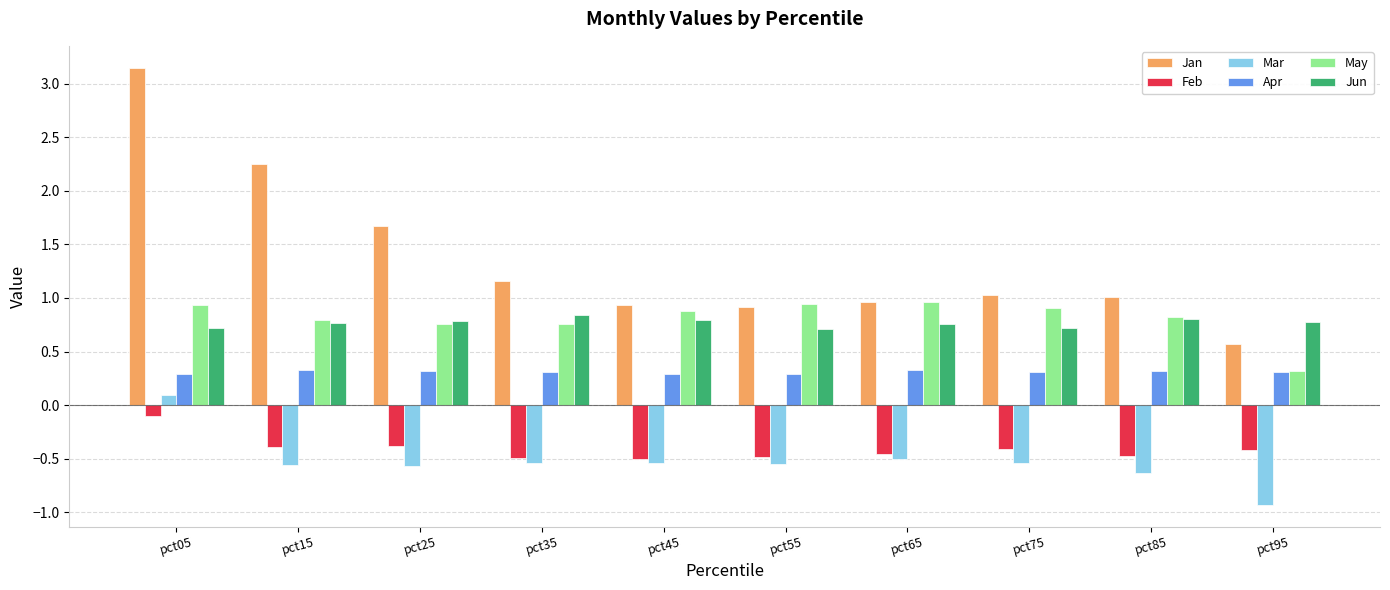

What is the maximum value for Mar?

0.1